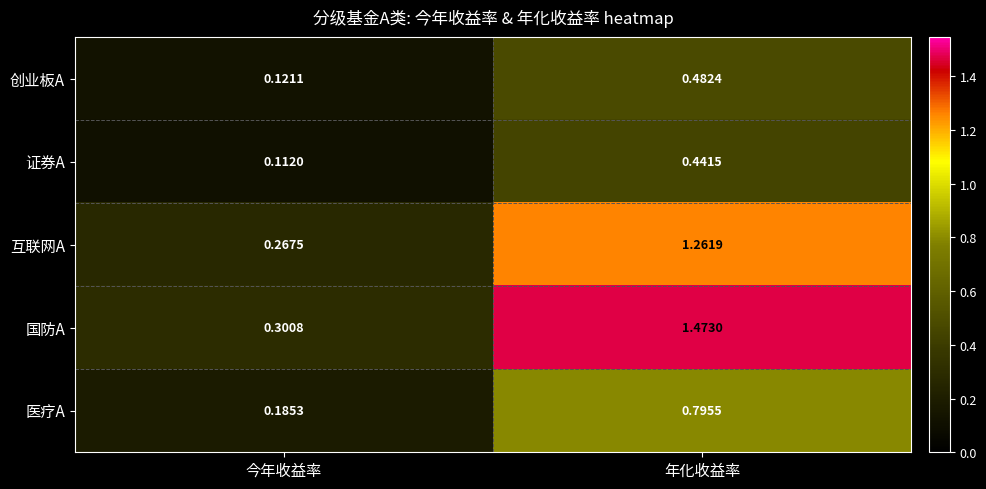

What is the total value across all series at 年化收益率?

4.5